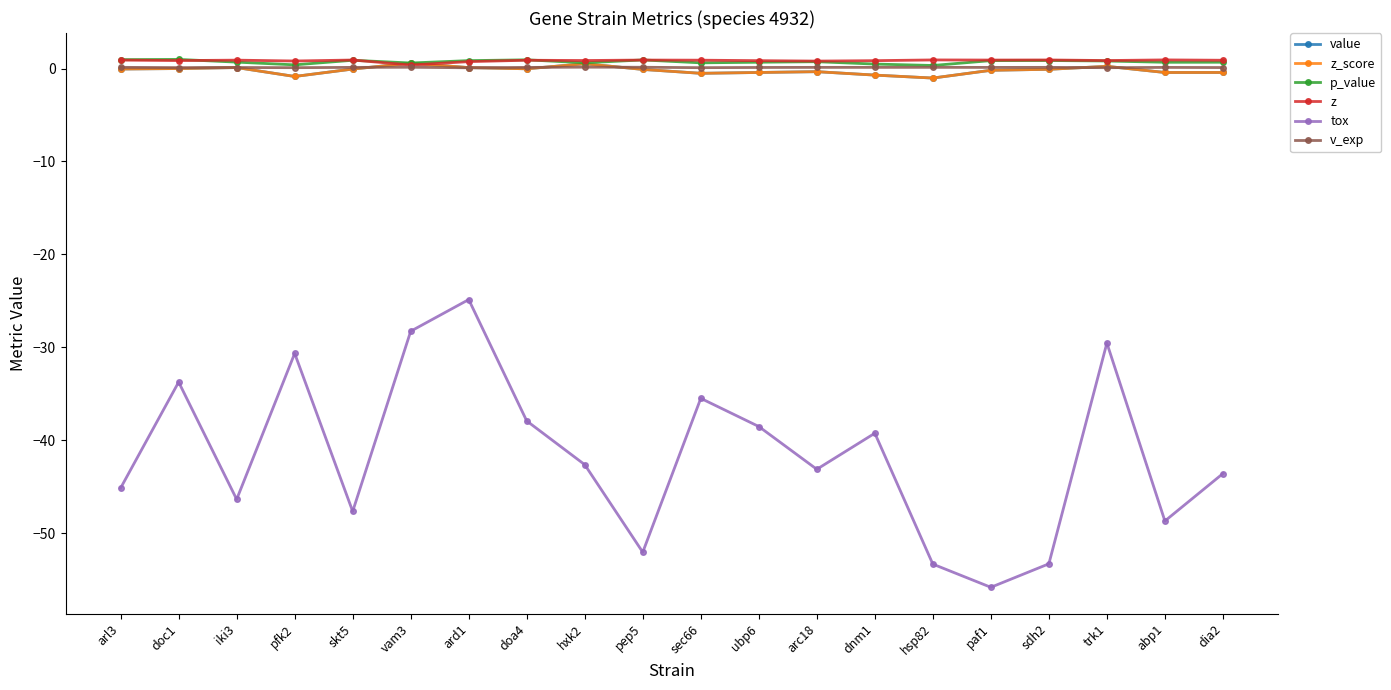

Is this an area chart (filled region under the line)?

No